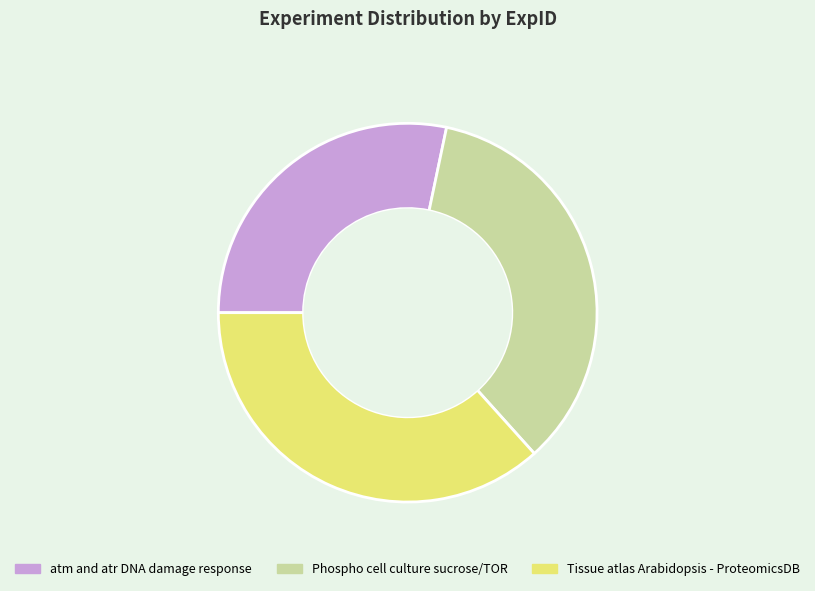

How many segments does this pie chart have?

3